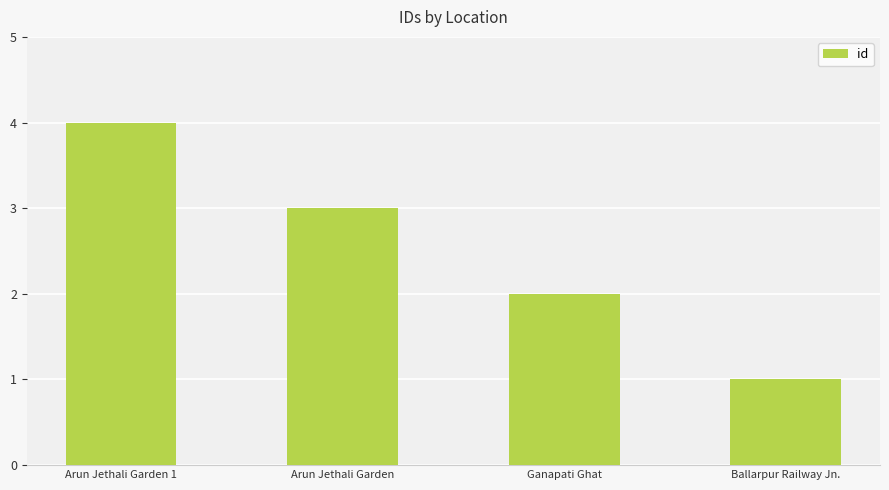

How many categories are shown in the chart?

4